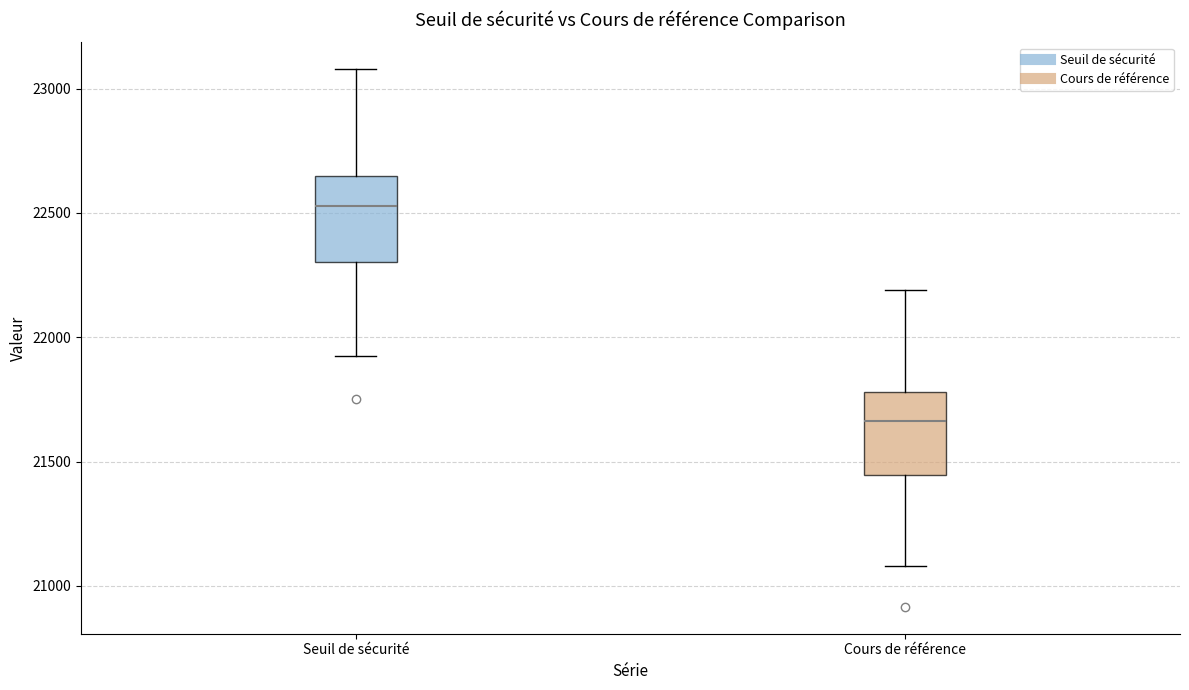

Which box's median line is the lowest?

Cours de référence